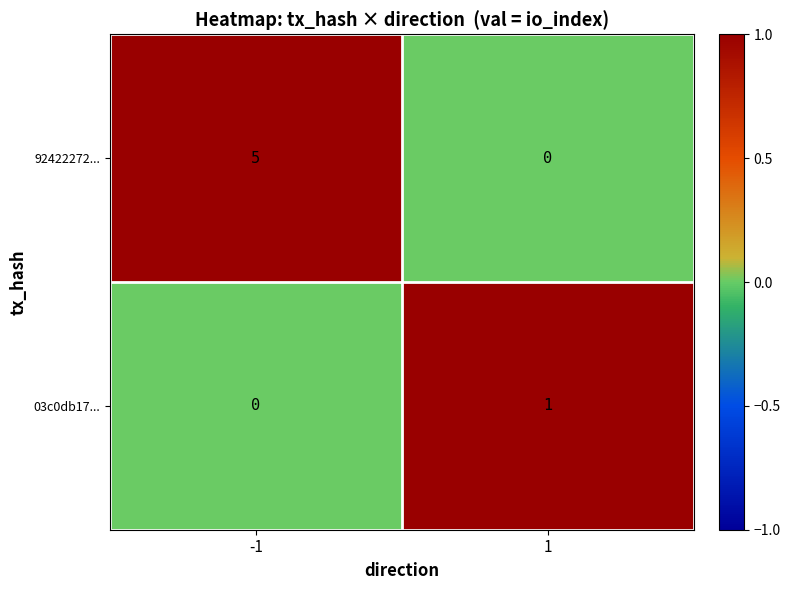

What is the difference between the maximum and minimum values in the 92422272... series?

5